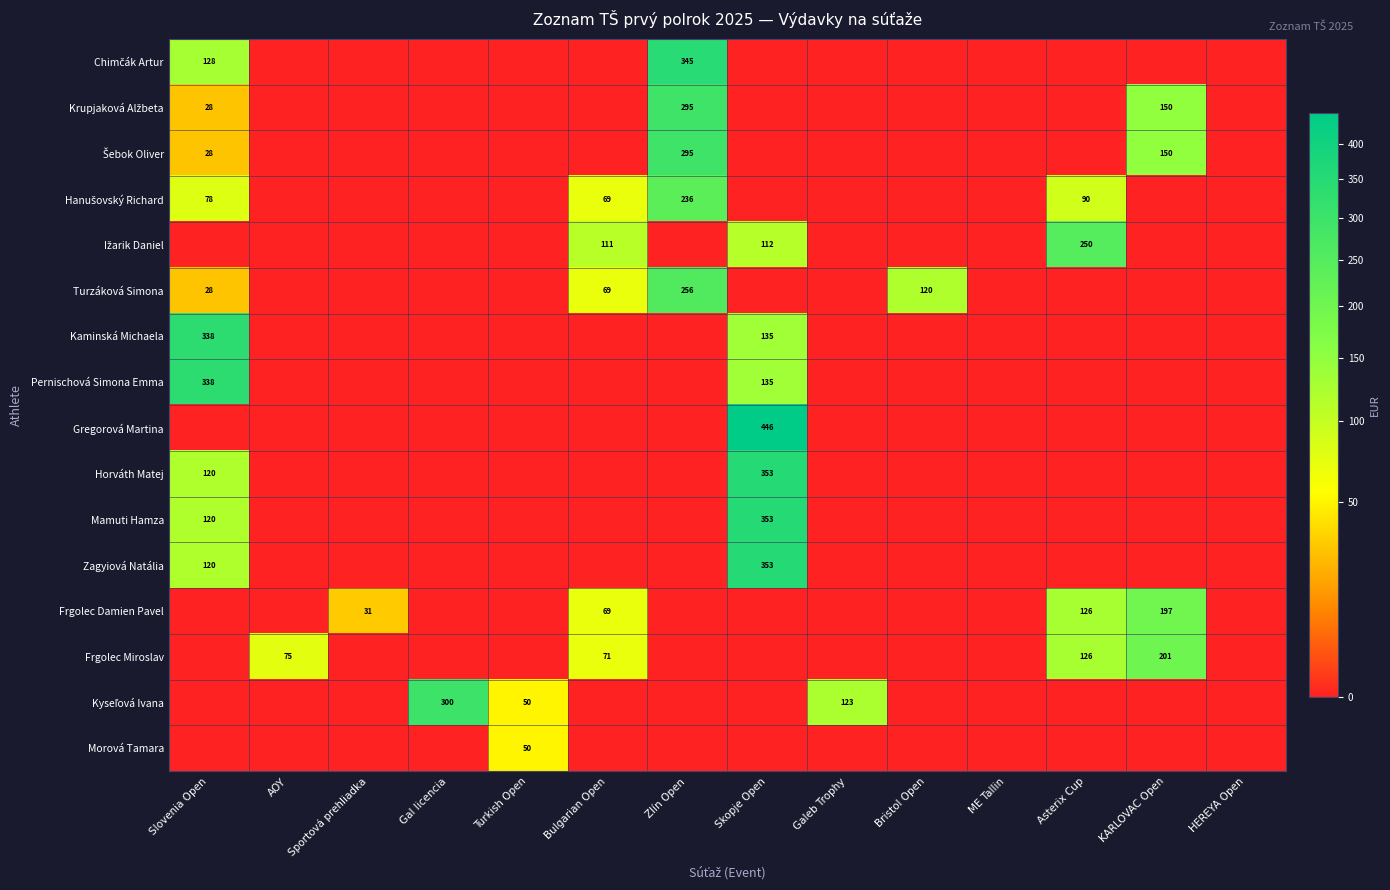

What is the difference between the second highest and minimum values in the Pernischová Simona Emma series?

135.0